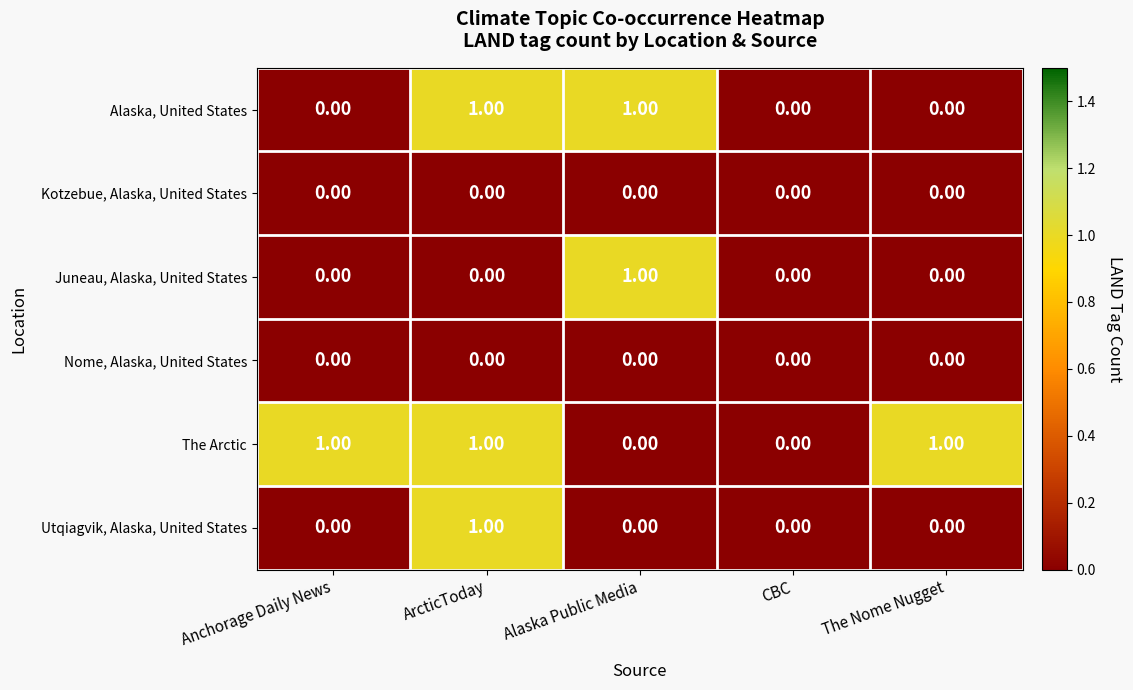

Which series changed the most between CBC and The Nome Nugget?

The Arctic